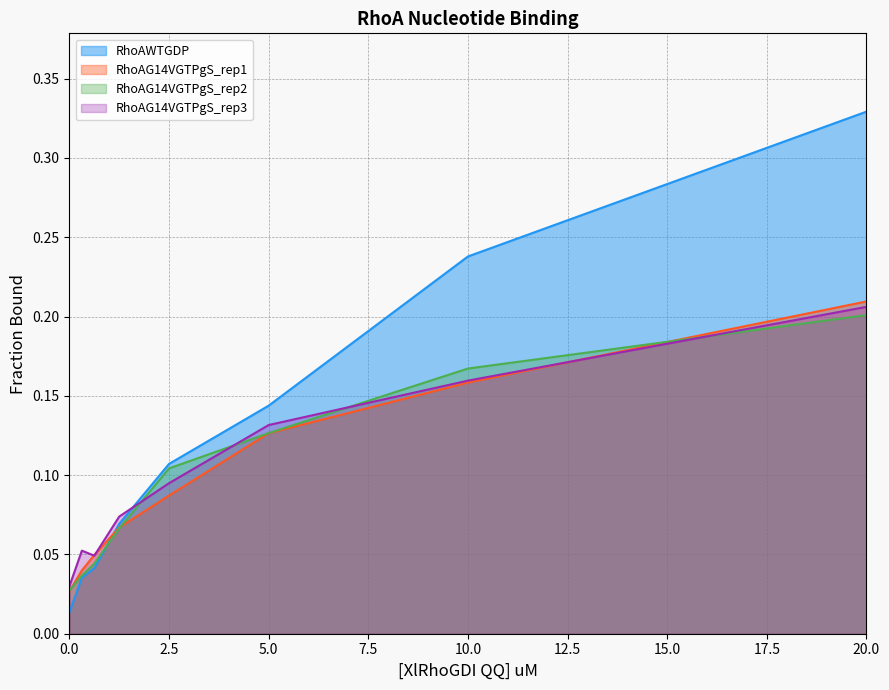

Is it true that RhoAG14VGTPgS_rep2 equals 0.0 at 0?

False